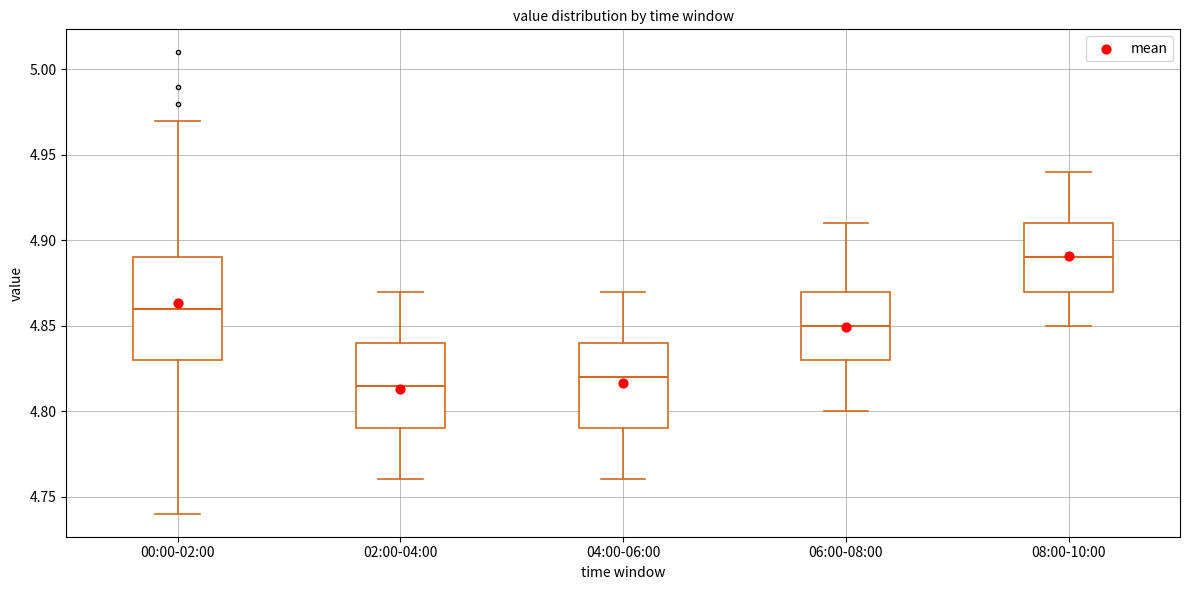

Which box is the tallest, from its lower edge to its upper edge?

00:00-02:00